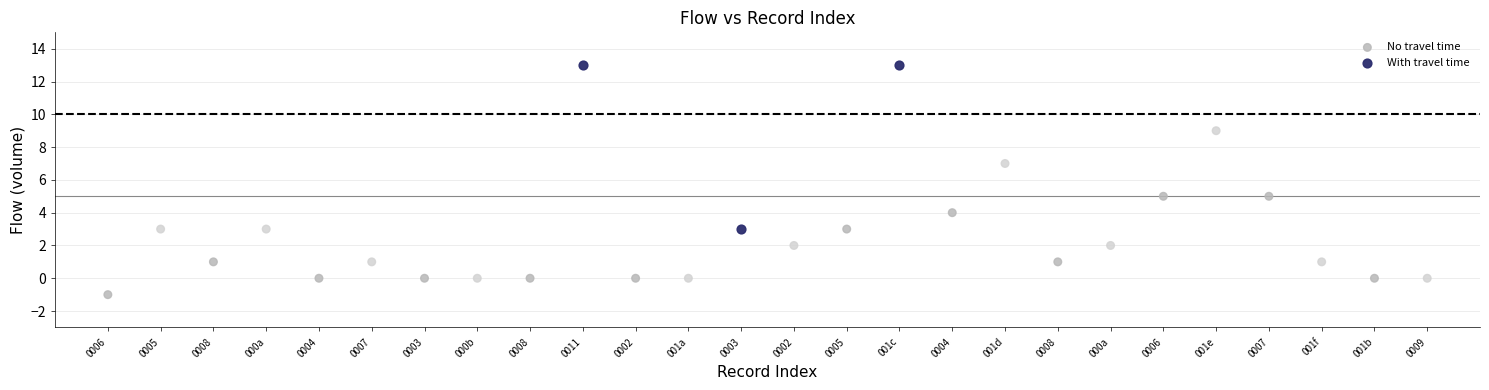

Which series reaches the maximum Y coordinate?

With travel time